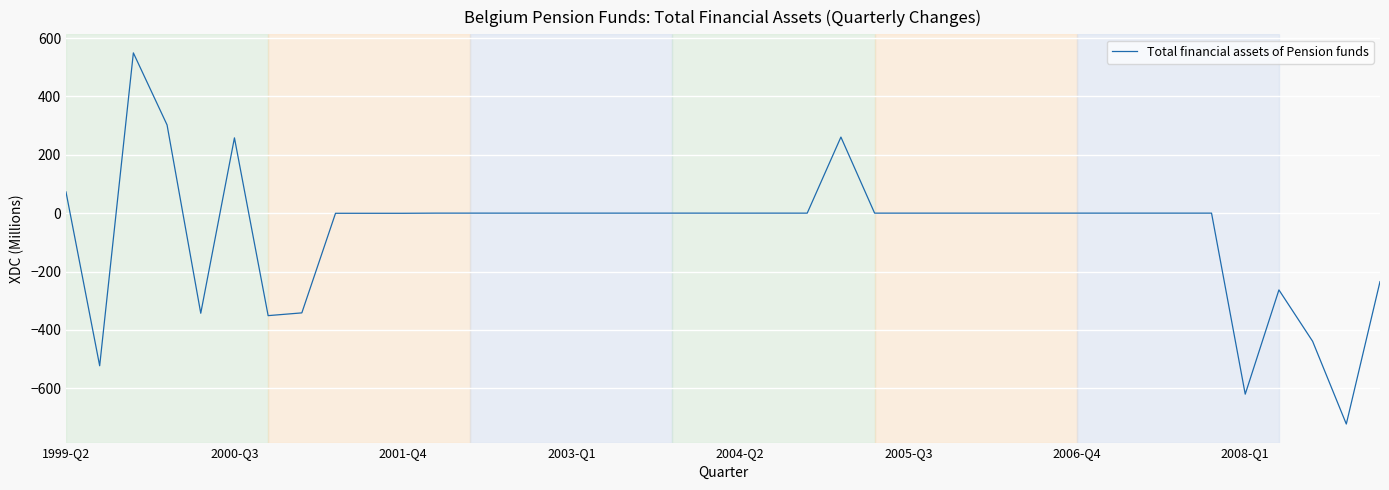

What is the difference between the maximum and minimum values?

1271.6